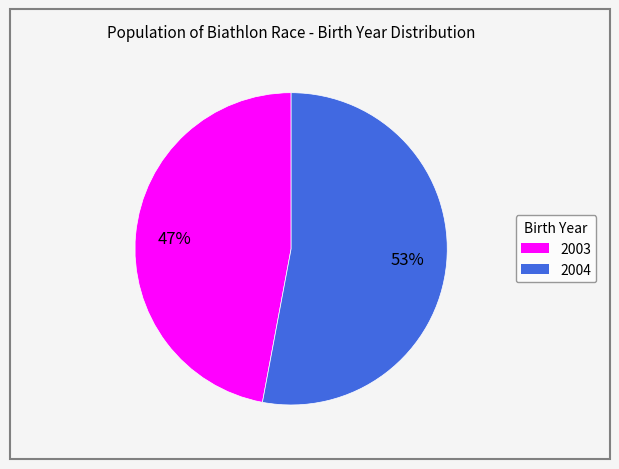

Approximately how many times larger is the value at 2003 compared to 2004?

0.9